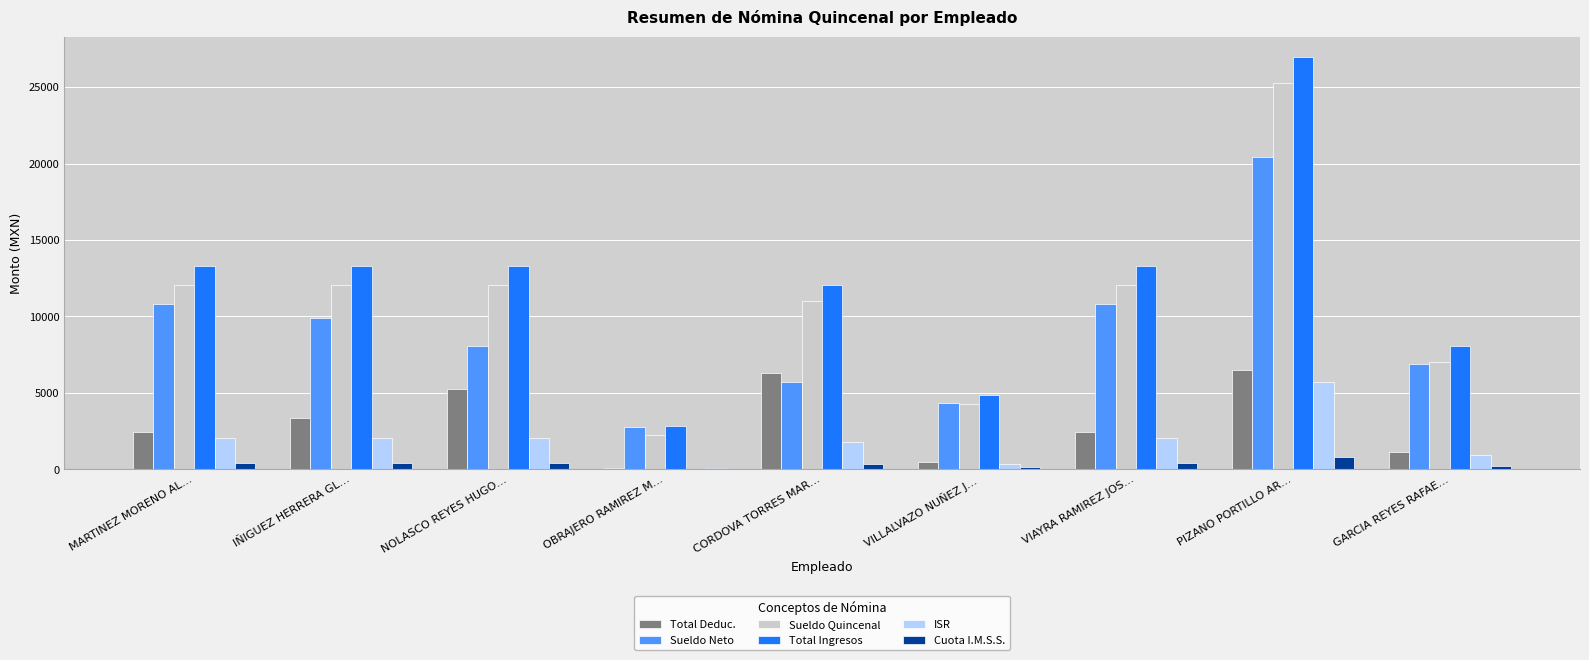

What is the sum of the Total Deduc. values at OBRAJERO RAMIREZ M… and CORDOVA TORRES MAR…?

6384.0